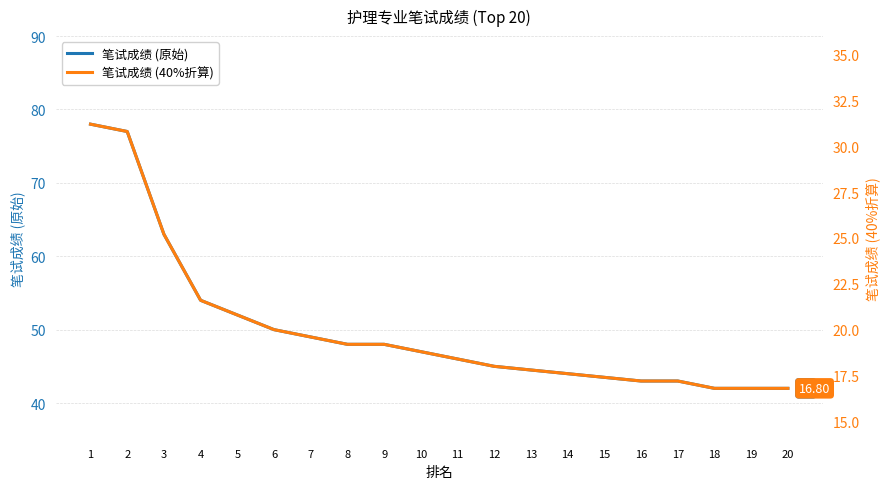

What is the total value across all series at 7?

68.6